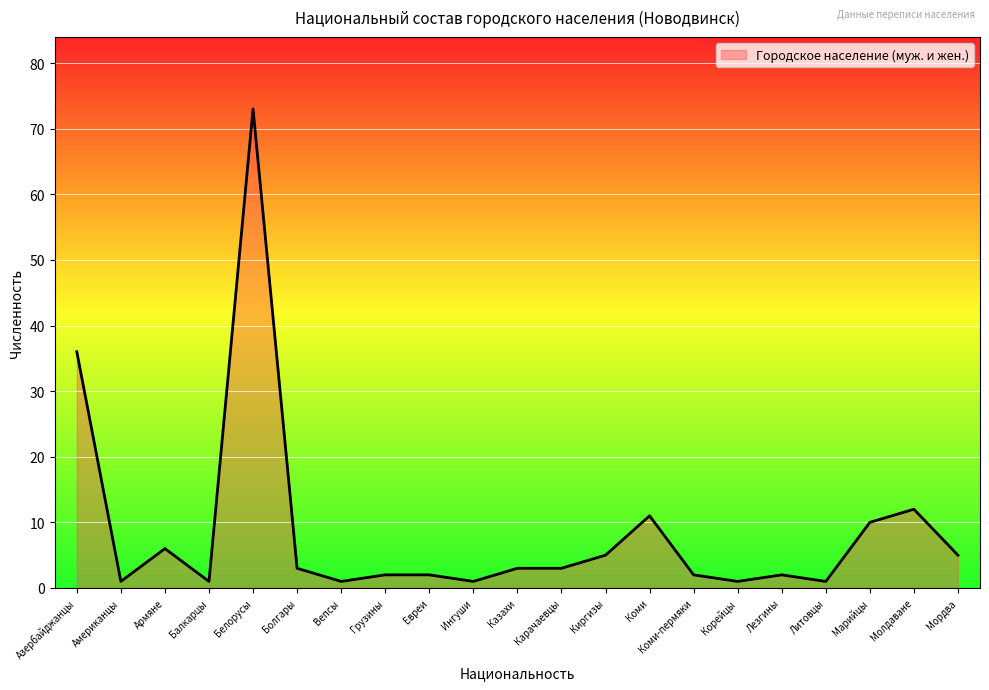

Between Молдаване and Казахи, which is larger?

Молдаване